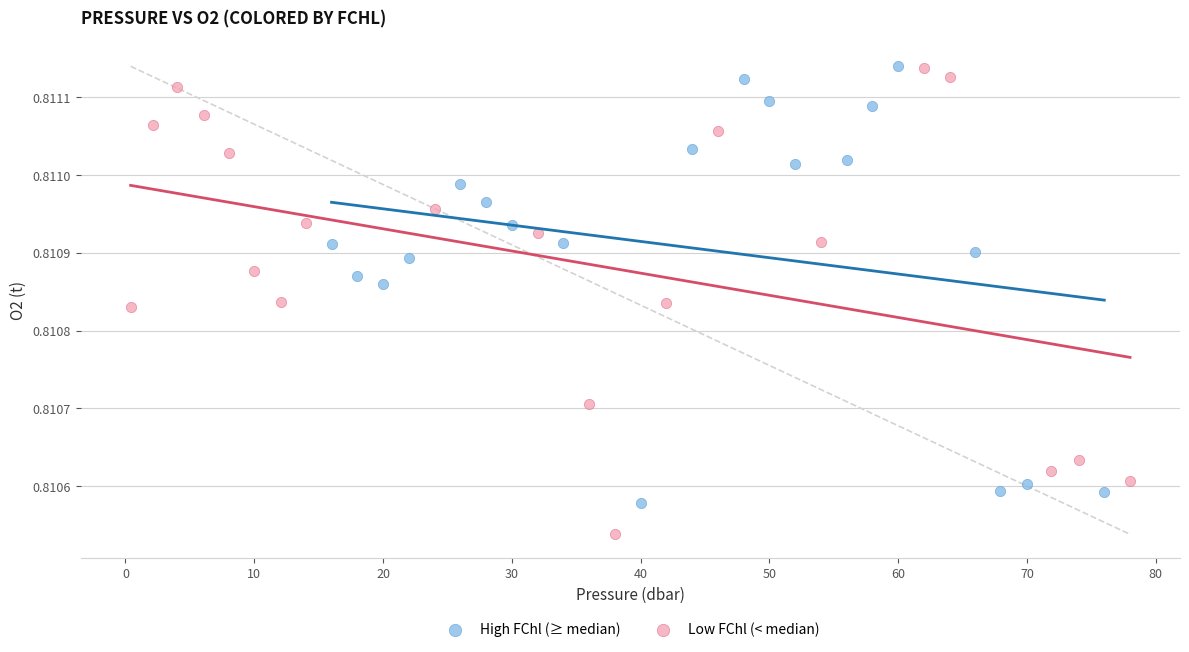

Which series contains the lowest Y value?

Low FChl (< median)